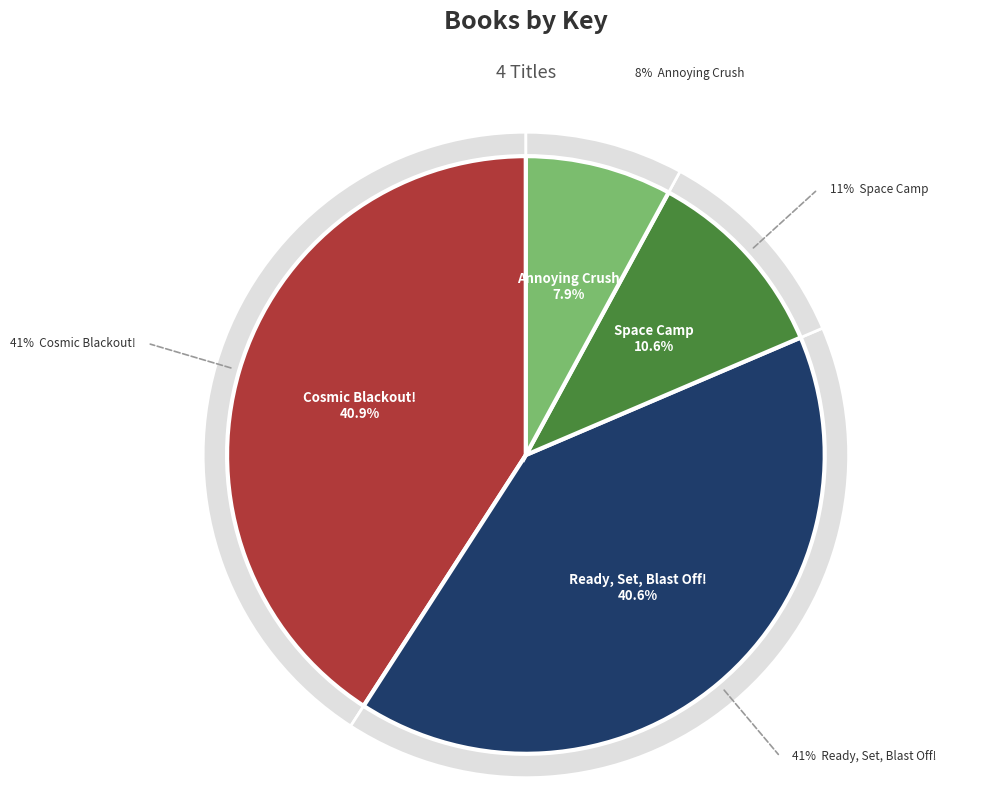

What is the largest slice in the pie chart?

Cosmic Blackout!